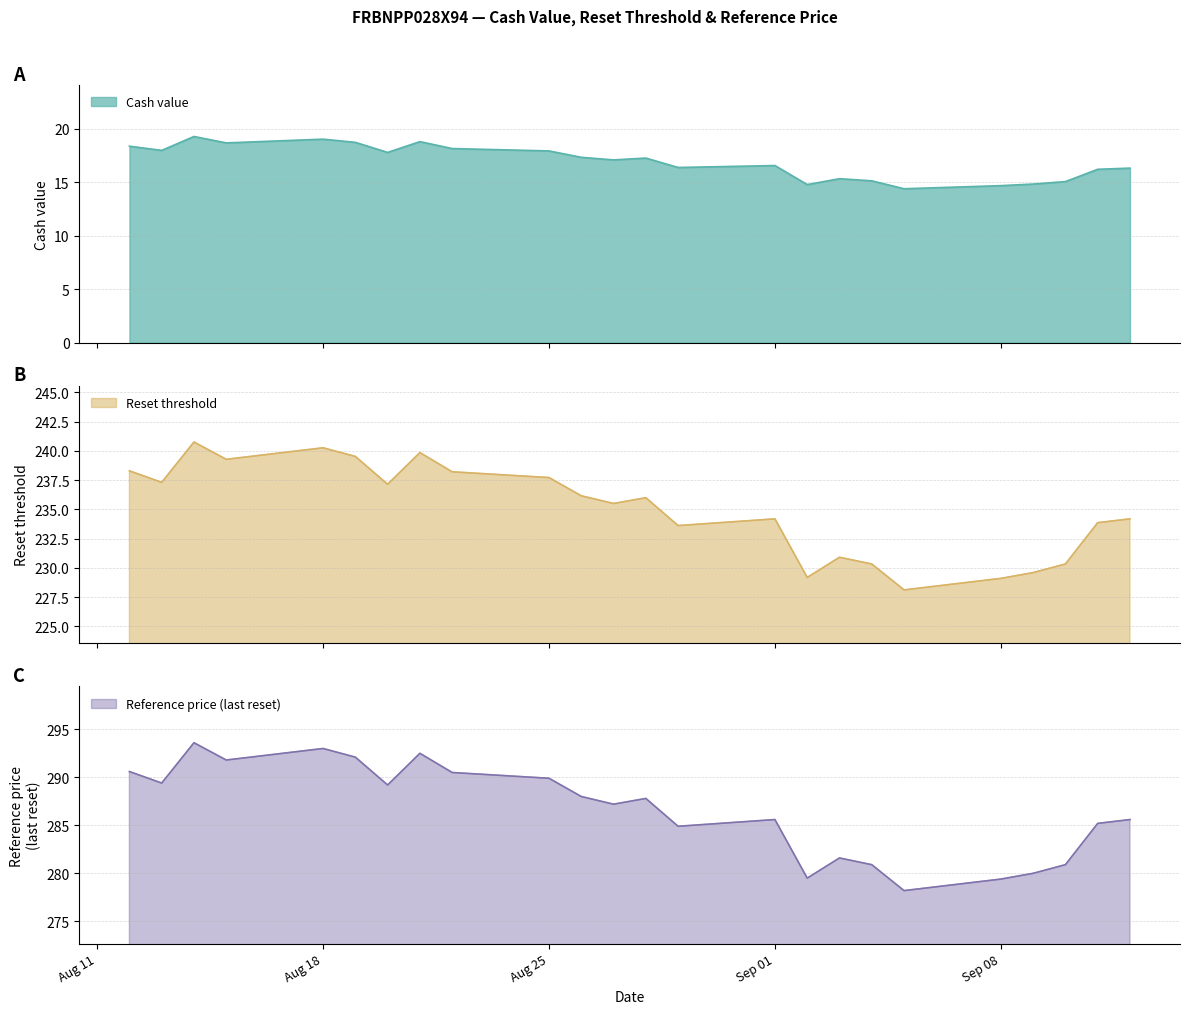

What is the lowest value of the Cash value series?

14.4